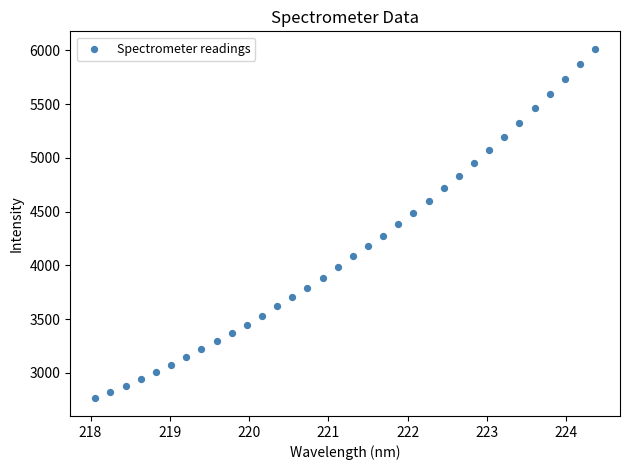

What is the range of Y values (max minus min)?

3254.7